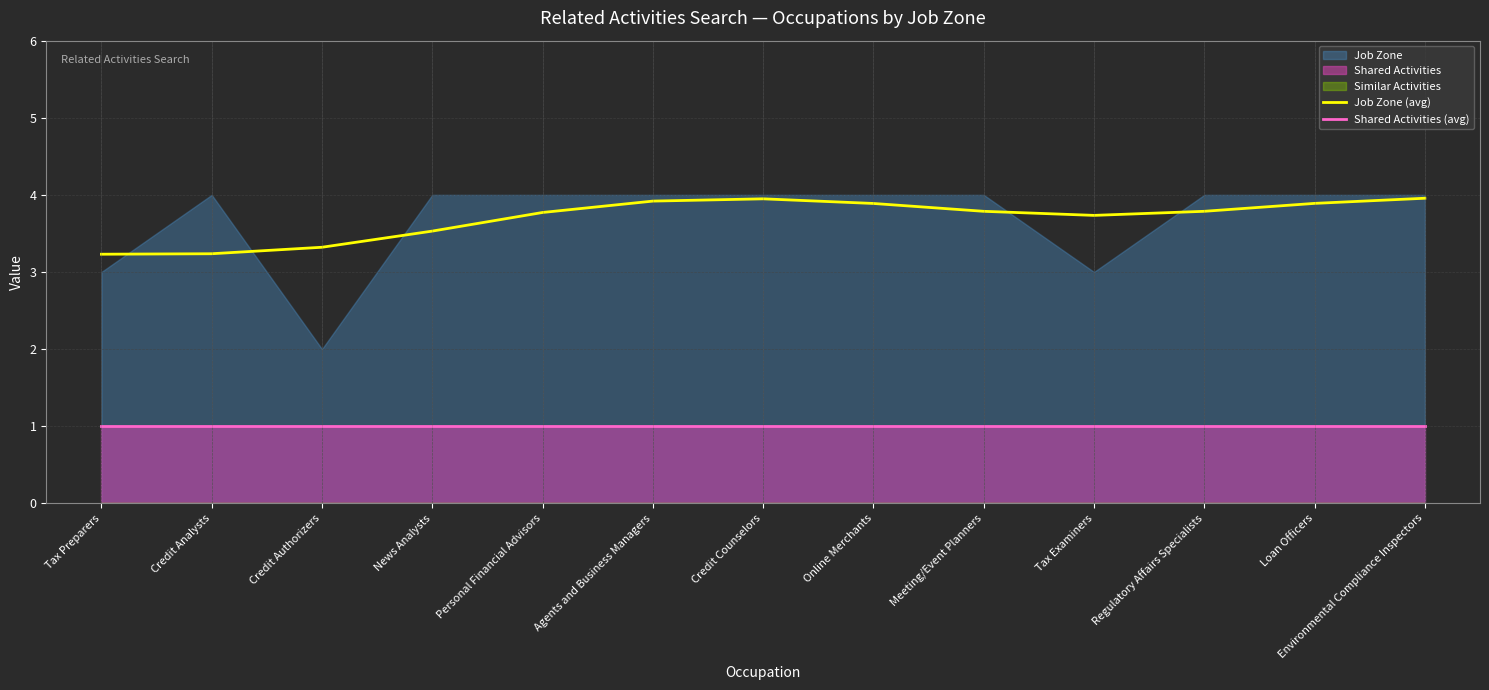

At which label does Shared Activities (avg) reach its peak?

Tax Preparers